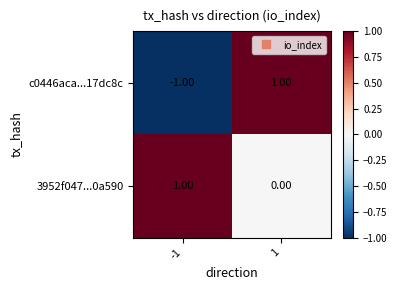

Which series has the largest range (max minus min)?

c0446aca...17dc8c